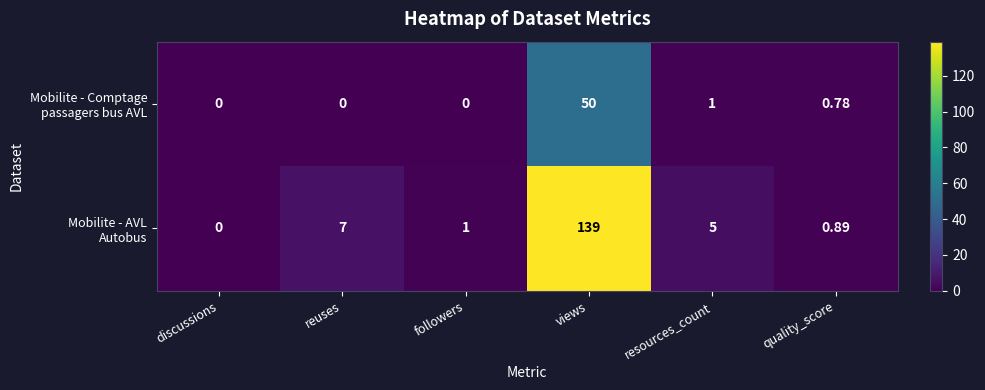

At which category is the sum across all series the highest?

views